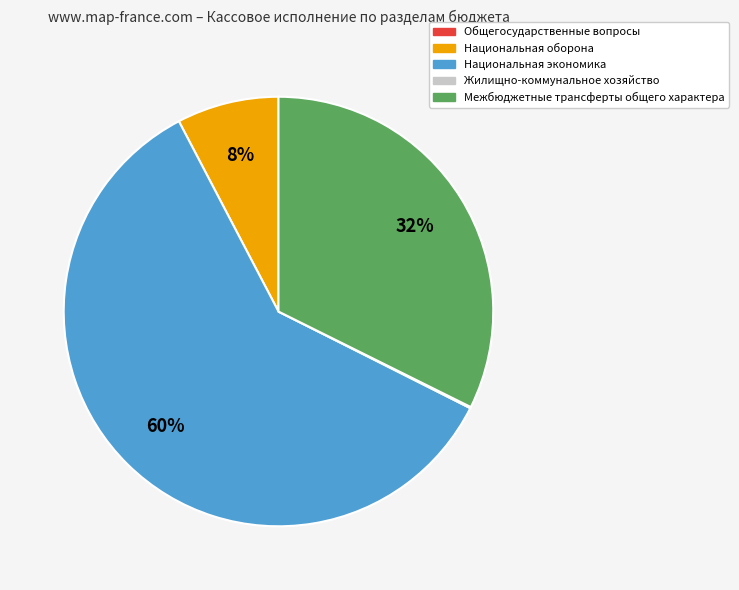

Do Национальная экономика and Межбюджетные трансферты общего характера together represent more than half of the pie?

Yes